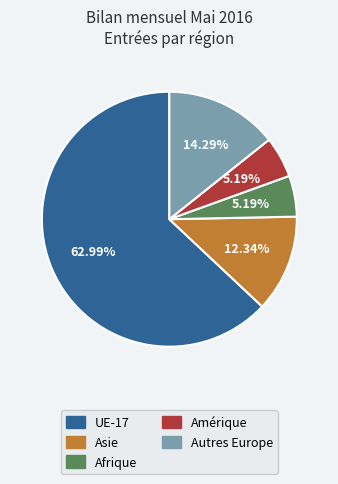

Which has a higher value, Autres Europe or Asie?

Autres Europe